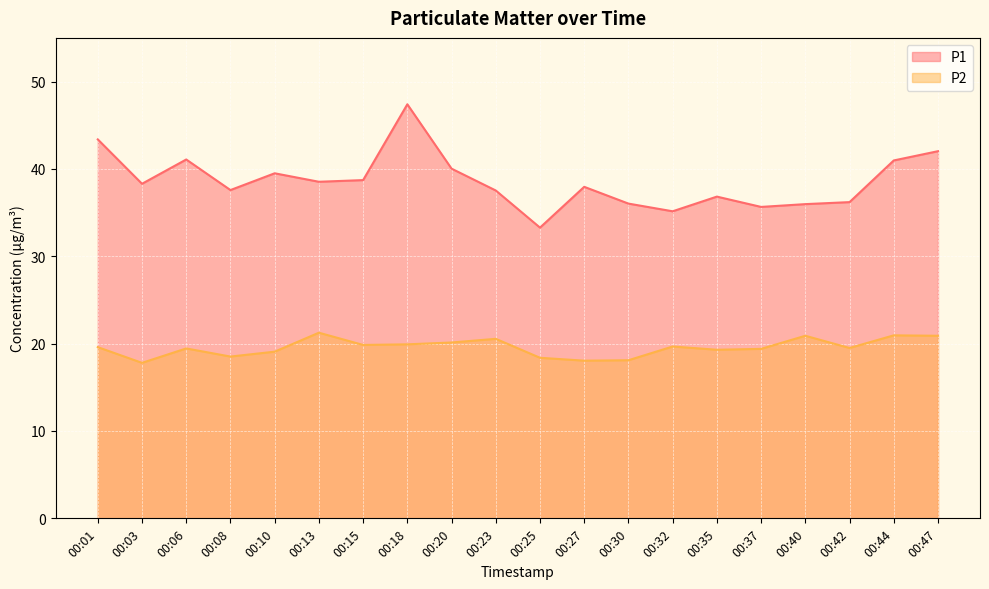

How many interior local valleys does the P1 series have?

6